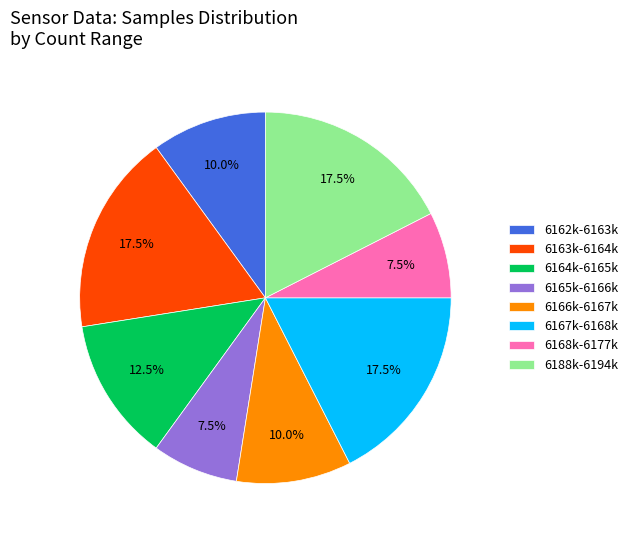

Between 6168k-6177k and 6163k-6164k, which is larger?

6163k-6164k